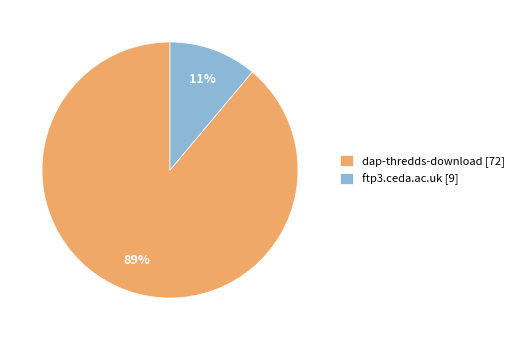

Is there a majority slice in this chart?

Yes